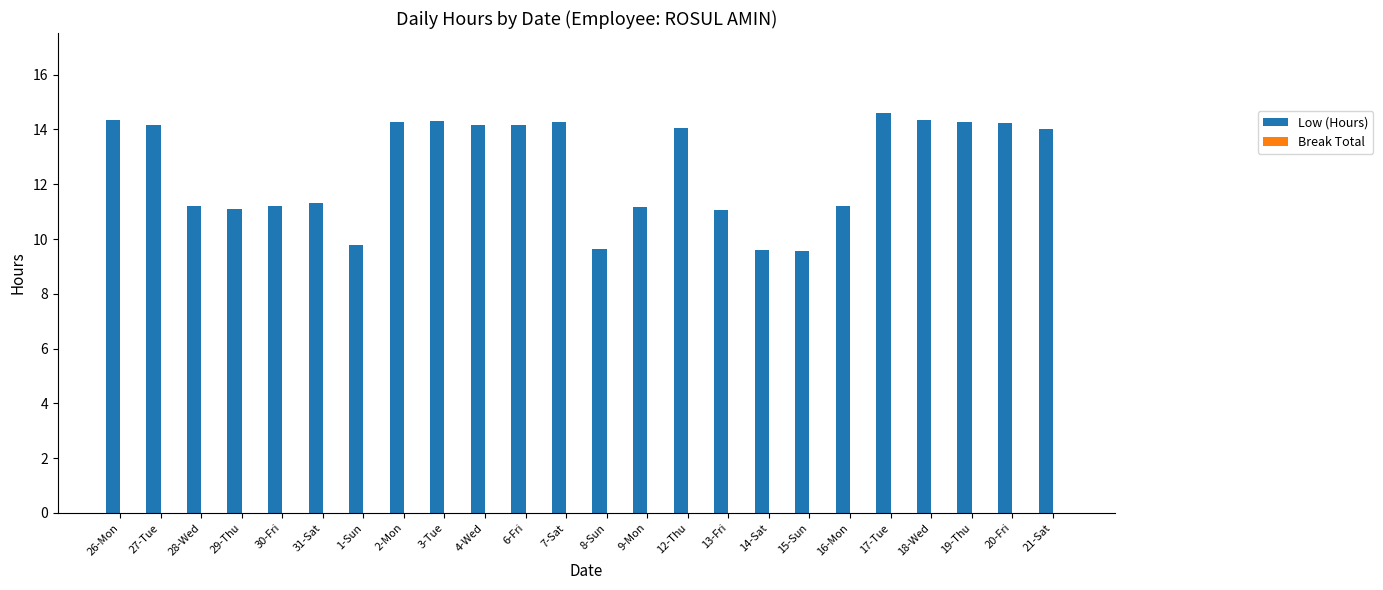

Are the bars grouped side by side (vs. stacked)?

No